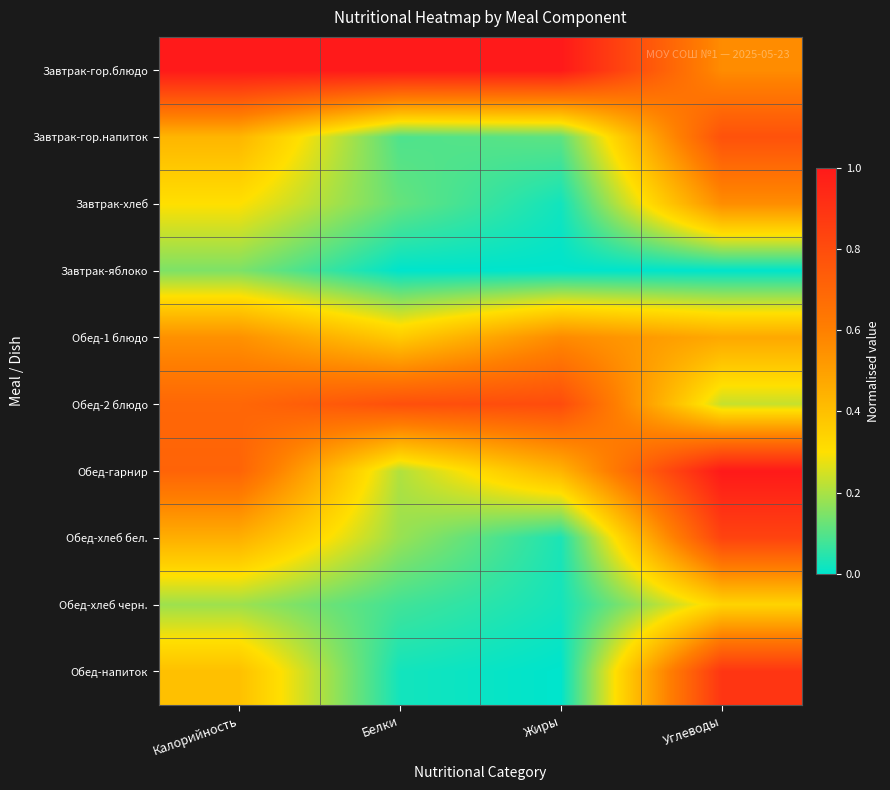

Which series has the widest spread of values?

Обед-напиток